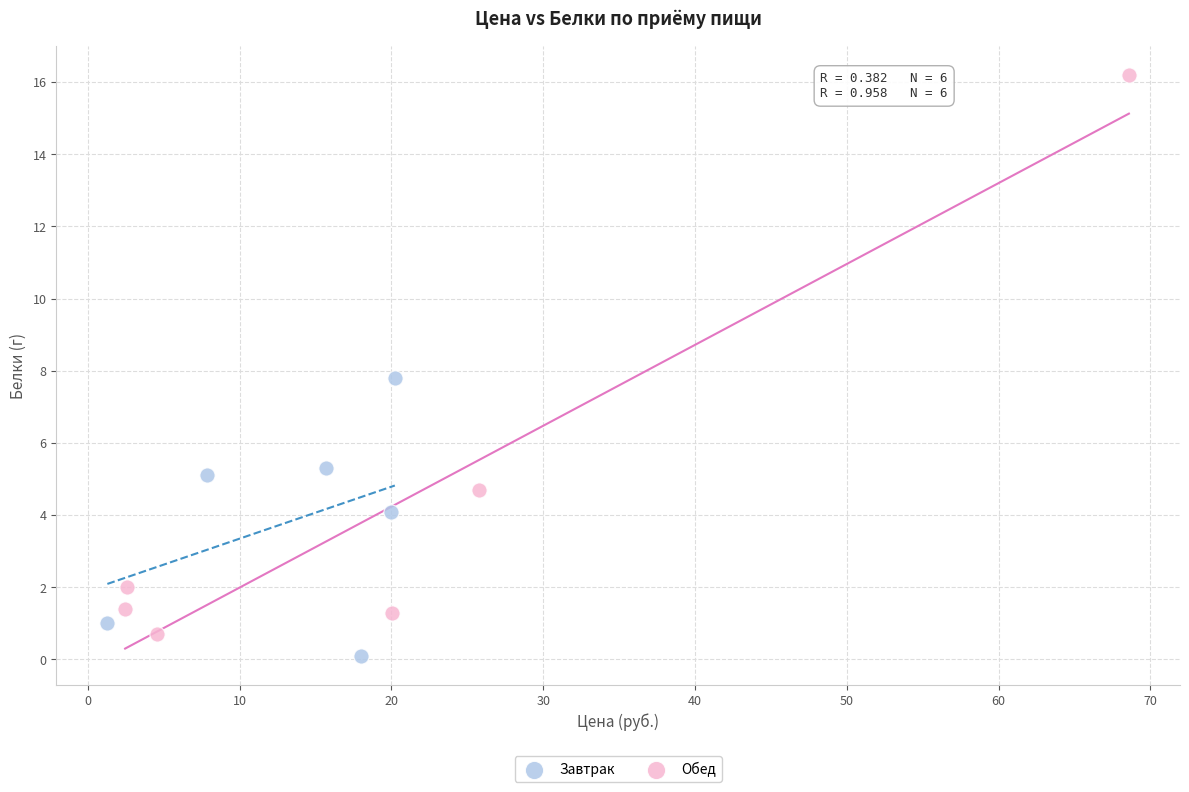

Which series contains the highest Y value?

Обед